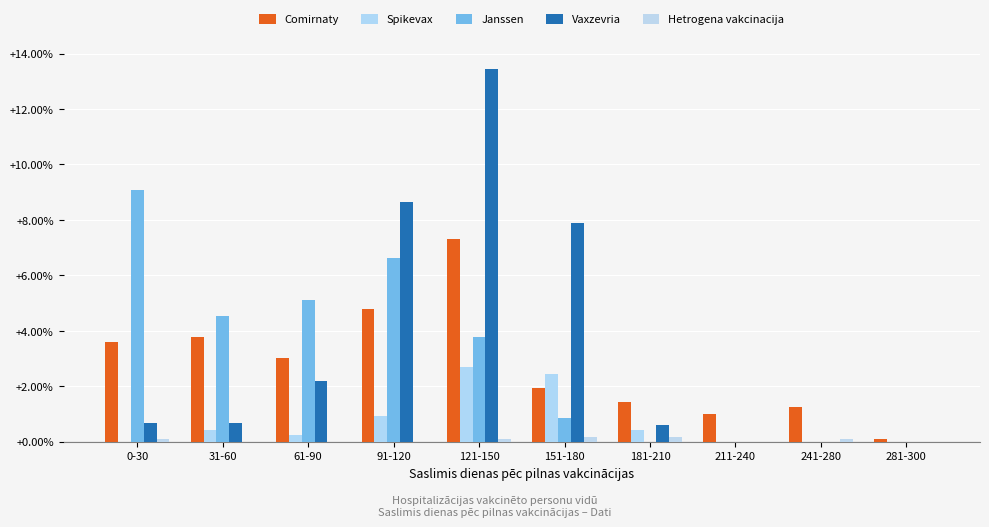

Reading left to right, transcribe all the data shown in this chart.

Comirnaty: 3.6	3.8	3.0	4.8	7.3	1.9	1.4	1.0	1.3	0.1
Spikevax: 0.0	0.4	0.3	0.9	2.7	2.4	0.4	0.0	0.0	0.0
Janssen: 9.1	4.5	5.1	6.6	3.8	0.8	0.0	0.0	0.0	0.0
Vaxzevria: 0.7	0.7	2.2	8.6	13.4	7.9	0.6	0.0	0.0	0.0
Hetrogena vakcinacija: 0.1	0.0	0.0	0.0	0.1	0.2	0.2	0.0	0.1	0.0